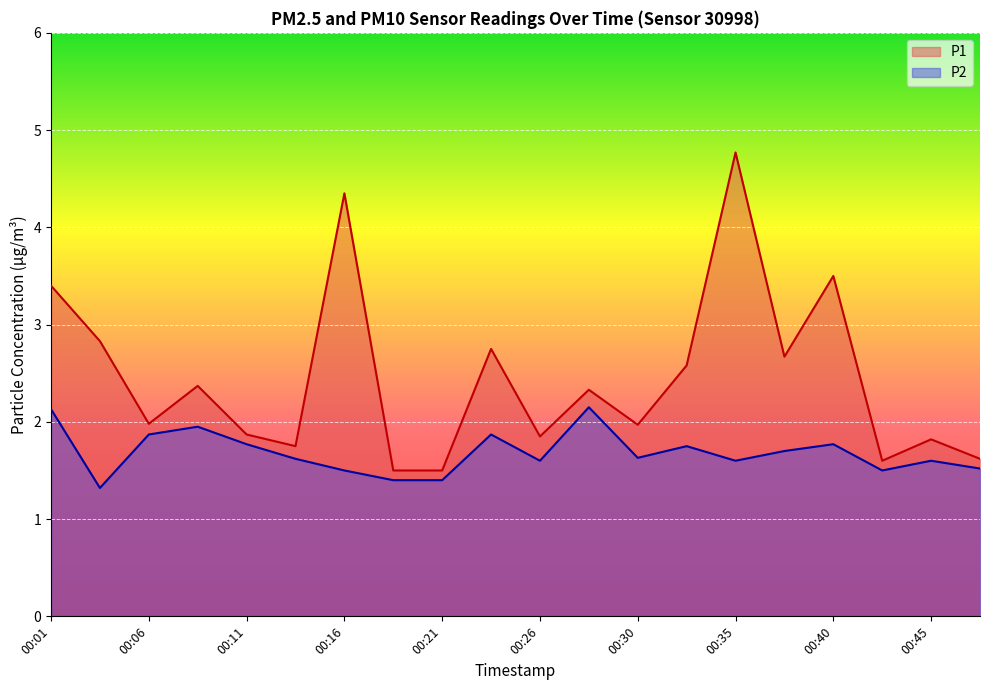

Count the number of categories in the chart.

20